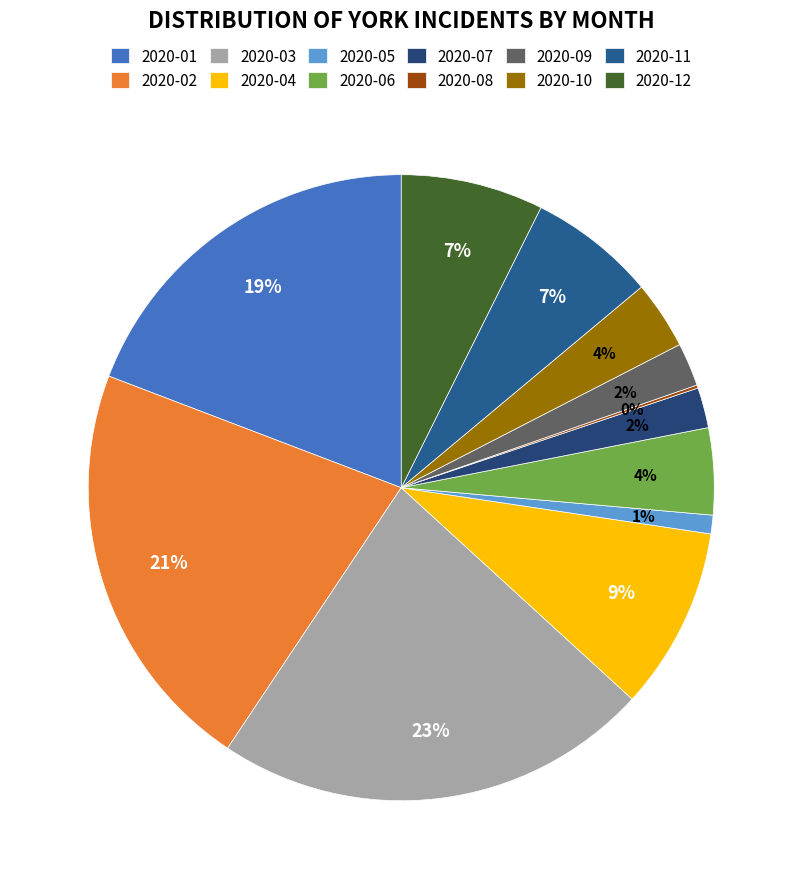

What is the total percentage of 2020-10 and 2020-07?

5.6%